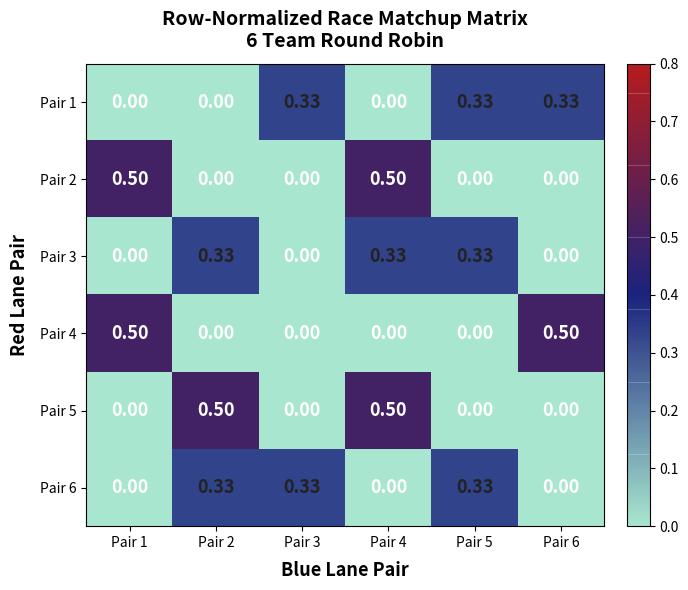

At which category is the sum across all series the highest?

Pair 4